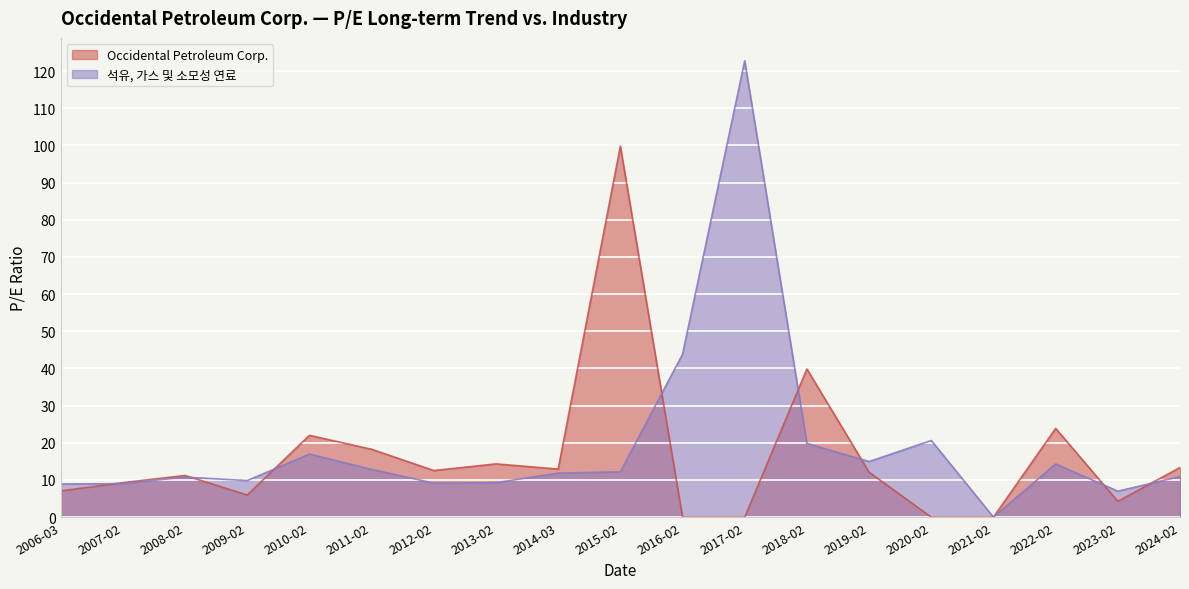

What is the difference between the highest and lowest values at 2011-02?

5.4